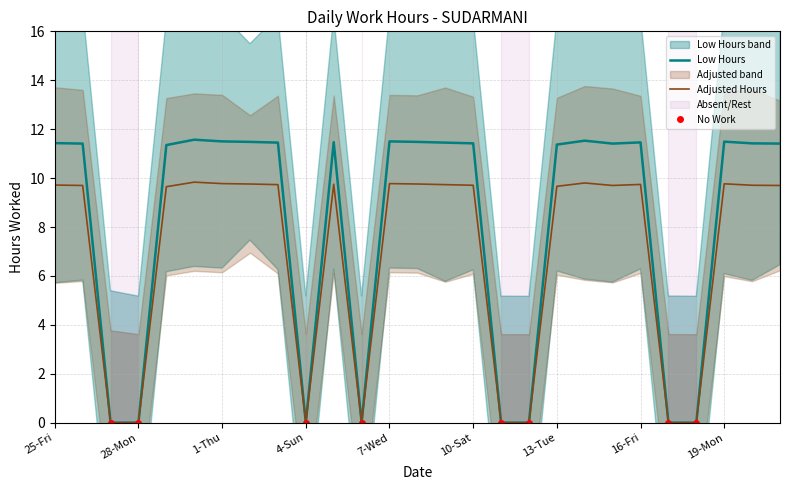

What position from the left is 4-Sun?

10